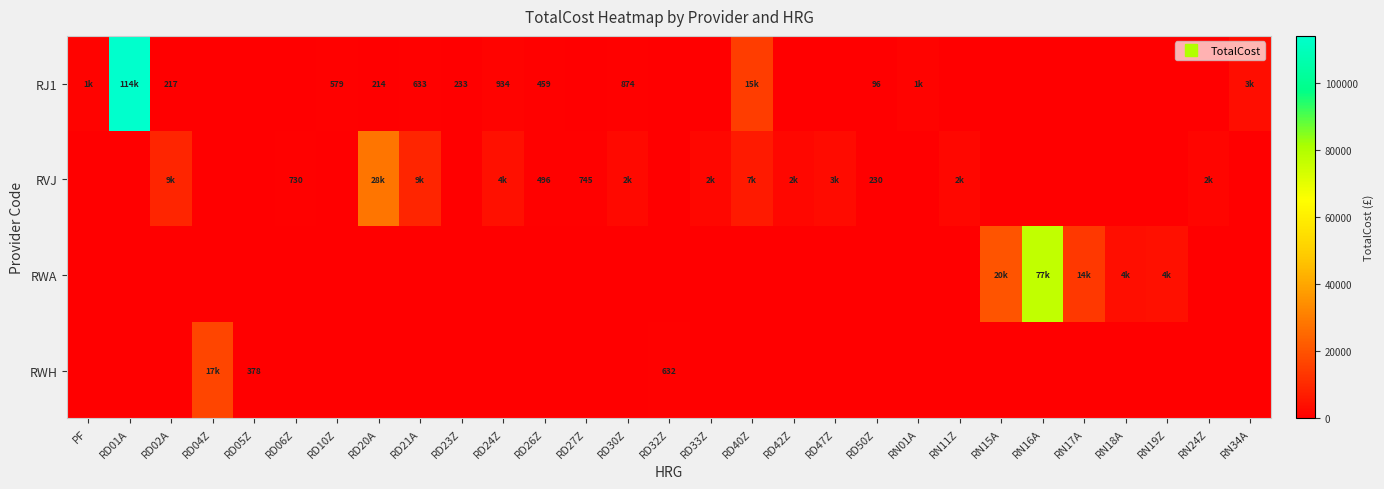

What is the sum of the RJ1 values at RD30Z and RD50Z?

970.0